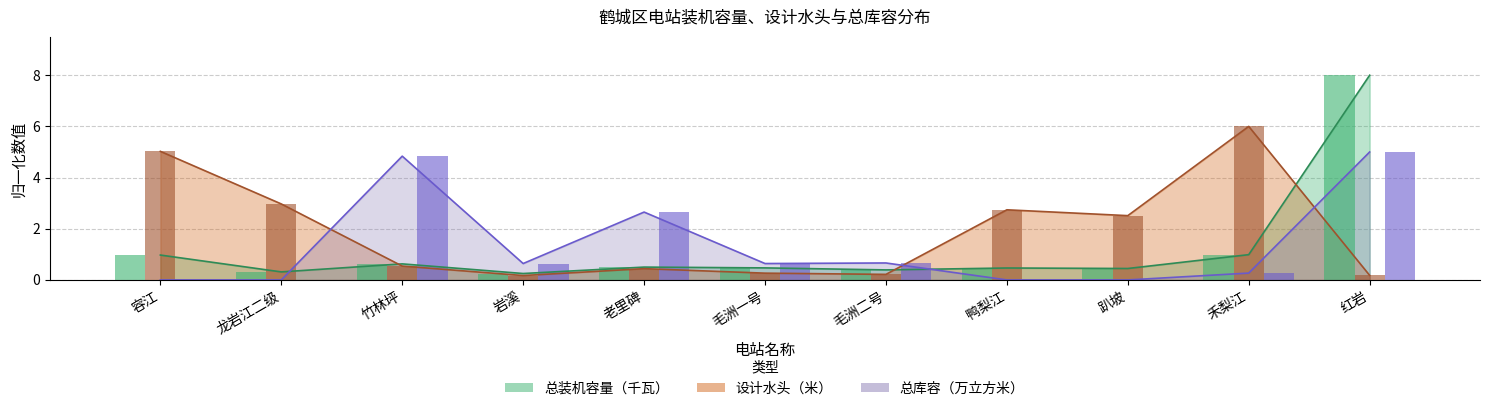

Rank the series at 龙岩江二级 from highest to lowest value.

设计水头（米）, 总装机容量（千瓦）, 总库容（万立方米）